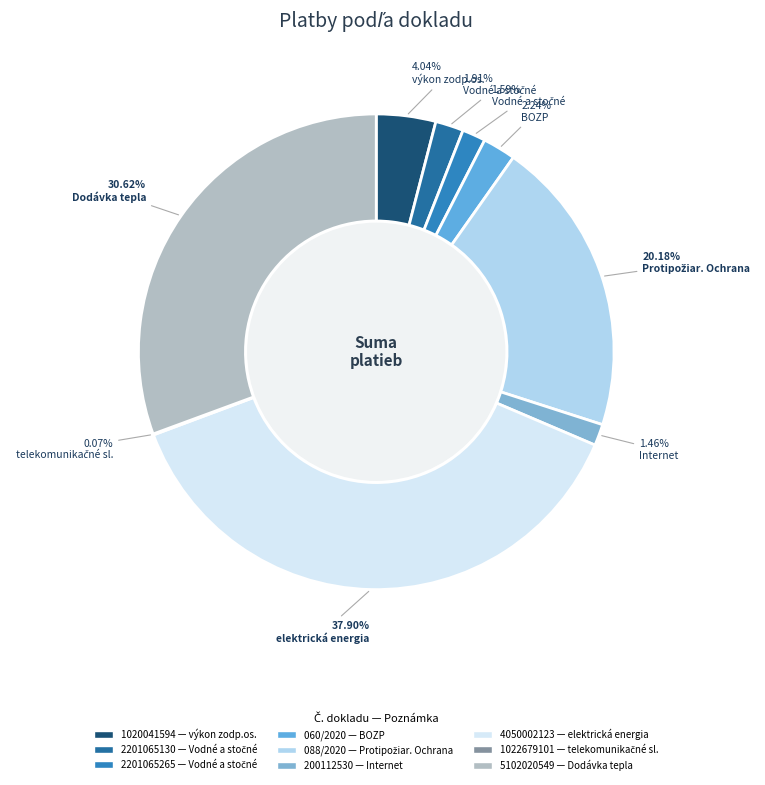

To the nearest percent, what is the difference between the 200112530 and 1020041594 slice percentages?

3%